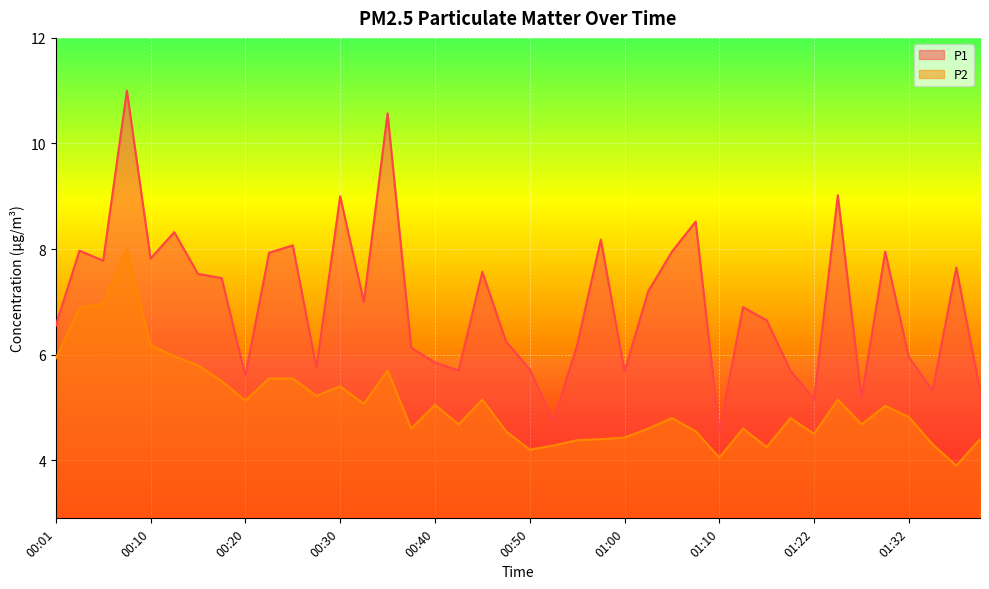

True or false: P2 has a value of 5.1 at 00:32.

True